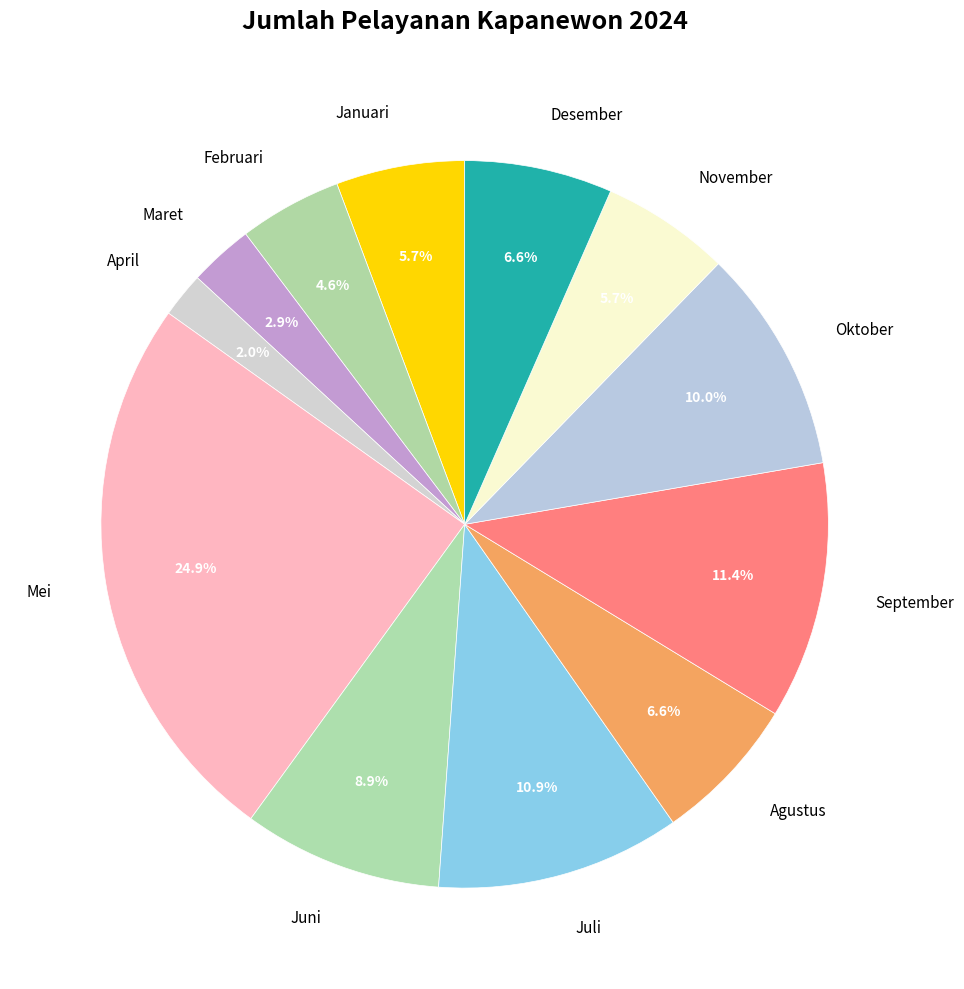

To the nearest percent, what percentage of the pie is Maret?

3%